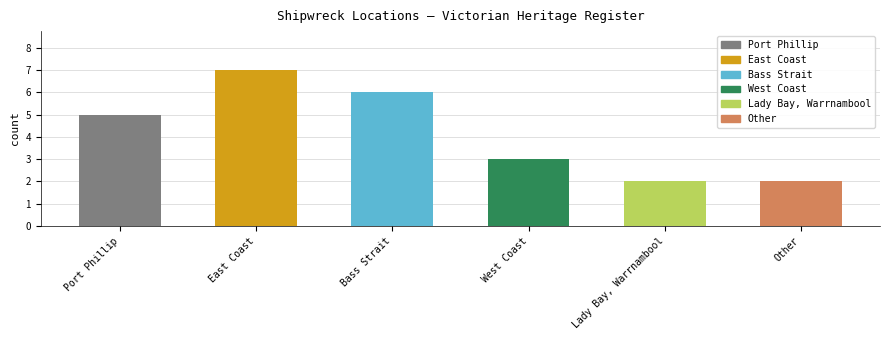

Is it true that the value at Lady Bay, Warrnambool is 3?

False